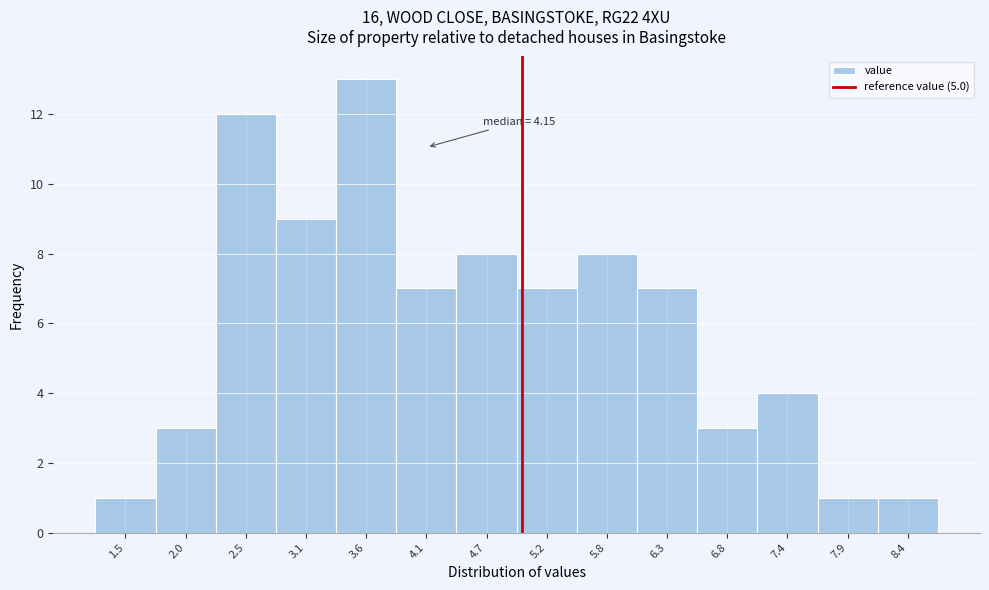

Which range on the x-axis has the tallest bar?

3.3 to 3.9